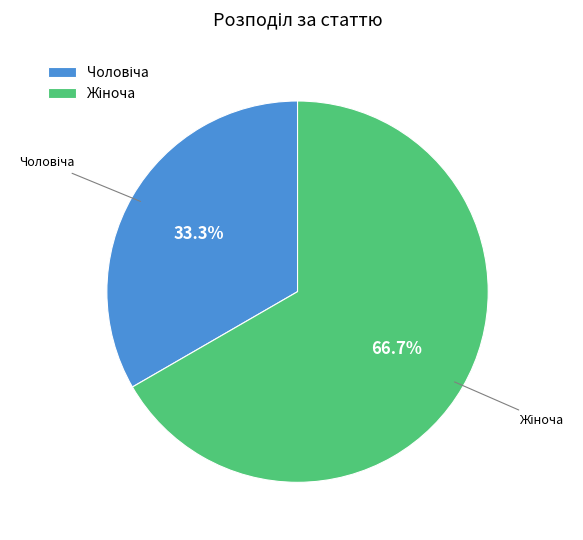

Is there a majority slice in this chart?

Yes